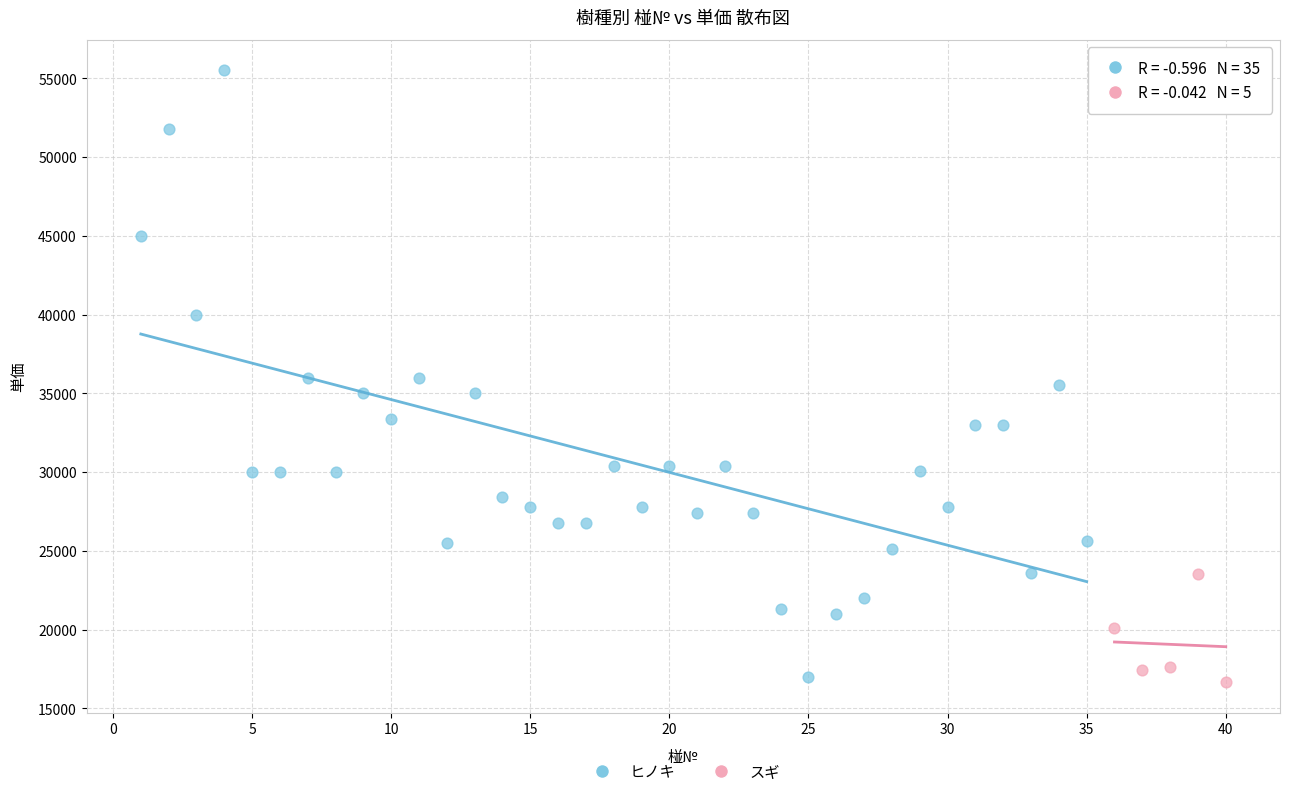

Which series has the largest Y range (max minus min)?

ヒノキ